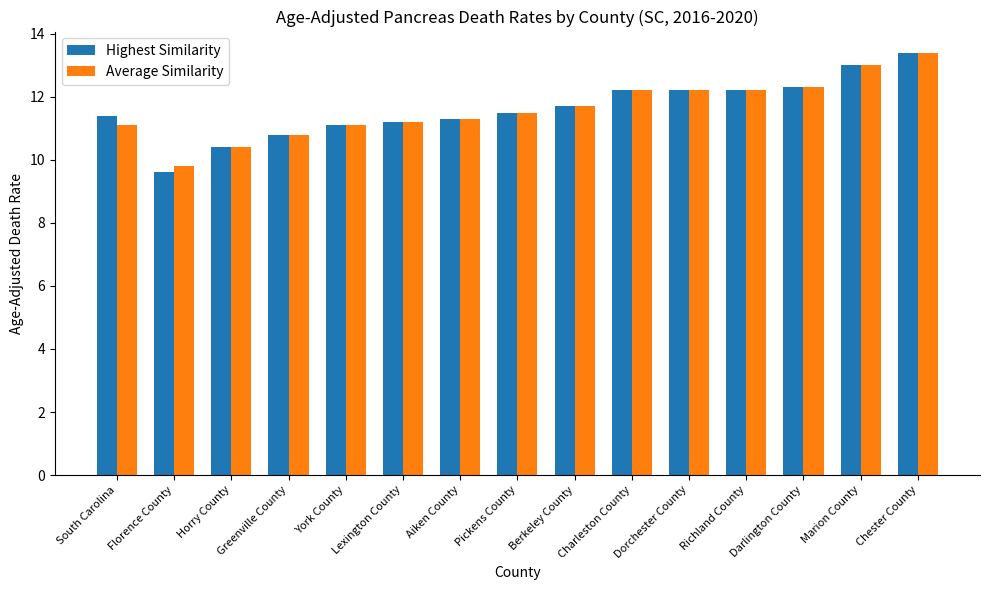

What is the sum of all Average Similarity values?

174.2